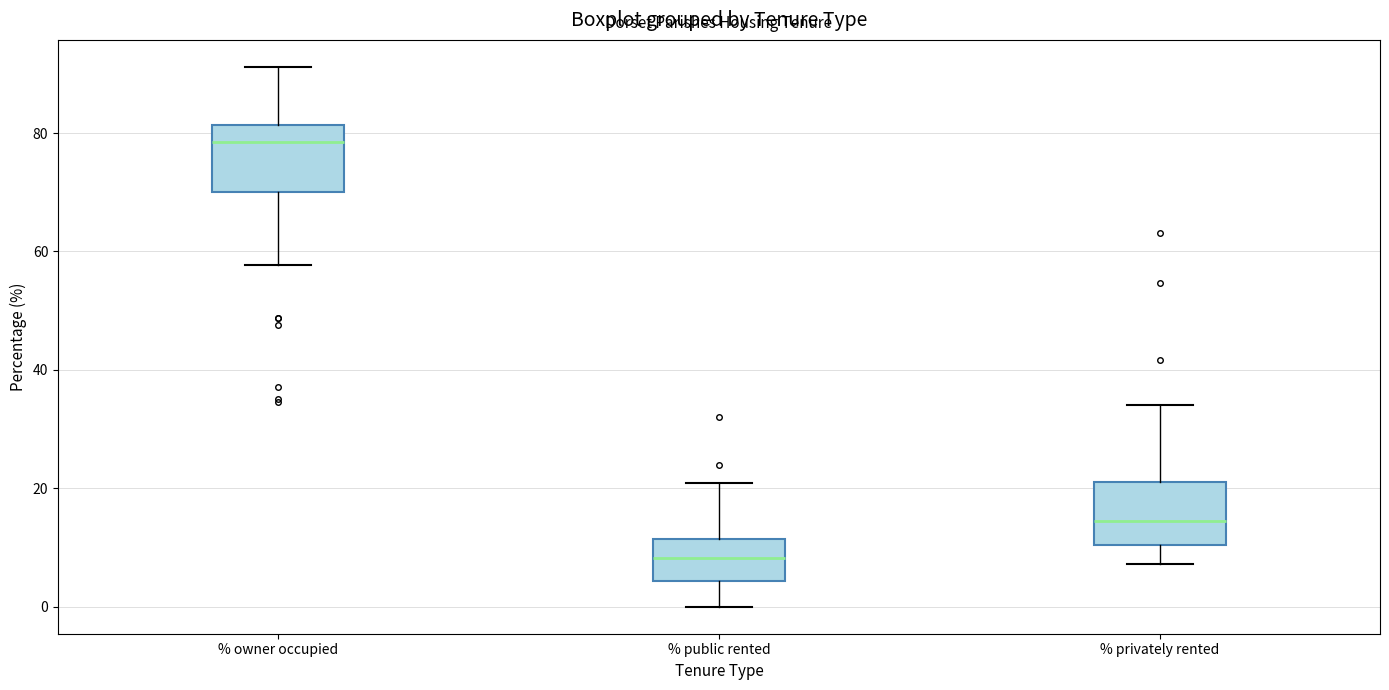

Reading left to right, transcribe this box plot: for each box, give where its median line is, the range the box spans, and where its two whiskers end, as read against the y-axis. The values are not printed on the chart, so give them approximately, as read against the axis.

% owner occupied: median 78, box 70 to 82, whiskers 58 to 92
% public rented: median 8, box 4 to 12, whiskers 0 to 20
% privately rented: median 14, box 10 to 22, whiskers 8 to 34